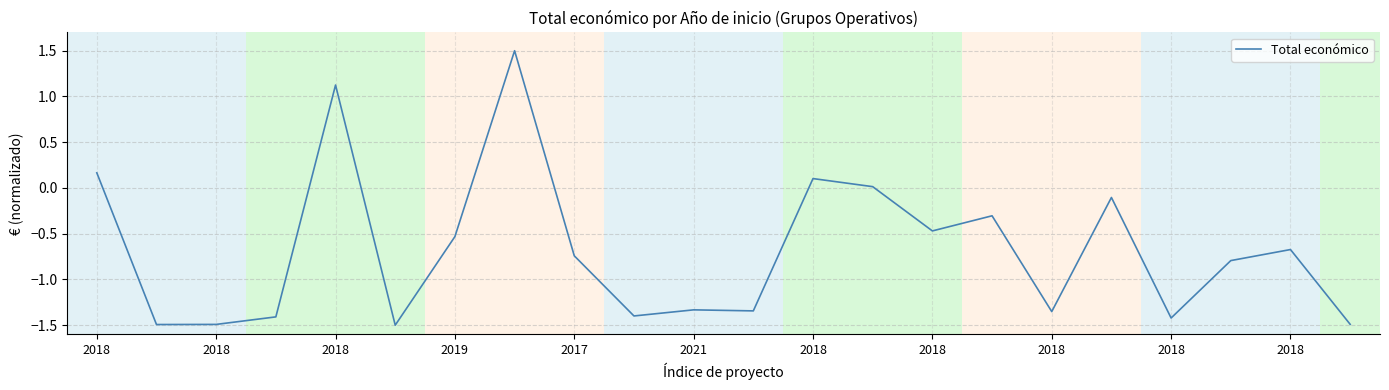

What is the sum of all values?

-14.9